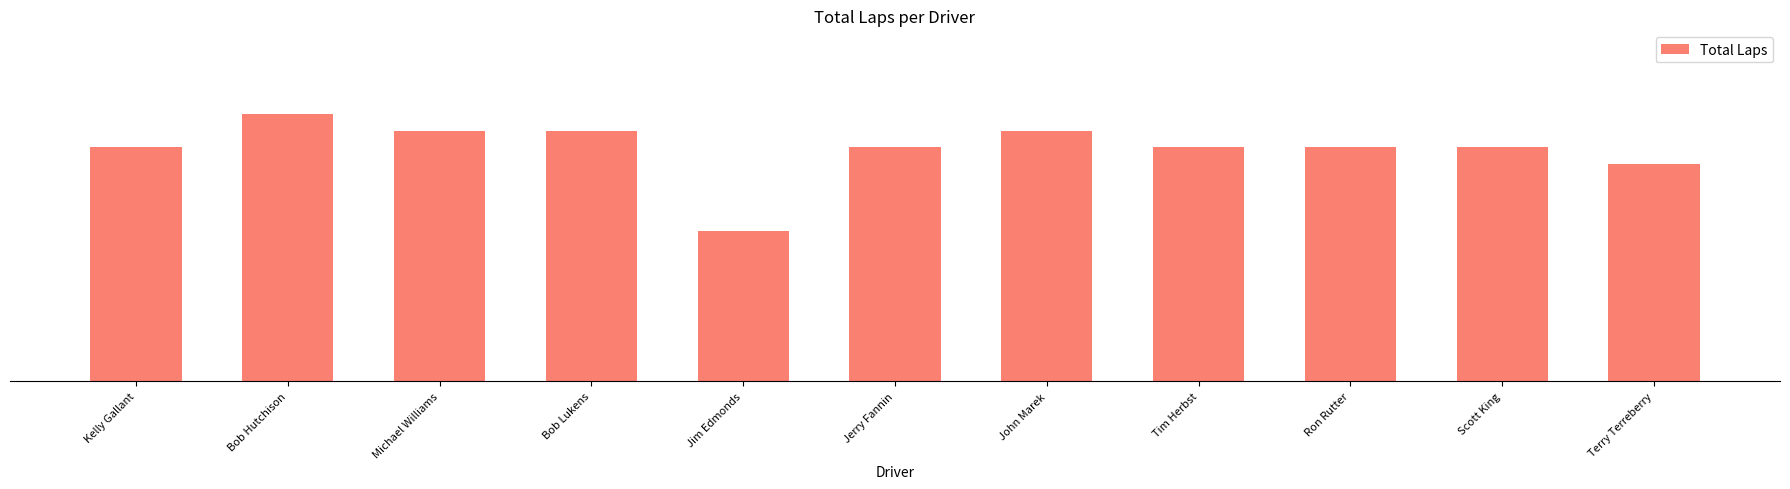

Does the chart contain any negative values?

No